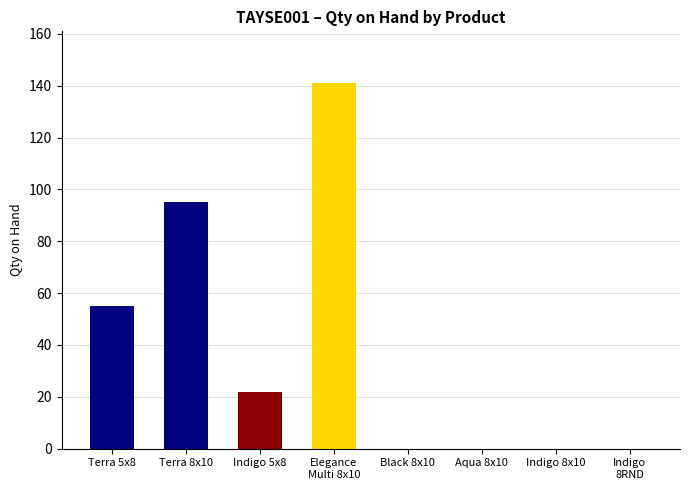

What is the label of the 2nd bar from the right?

Indigo 8x10